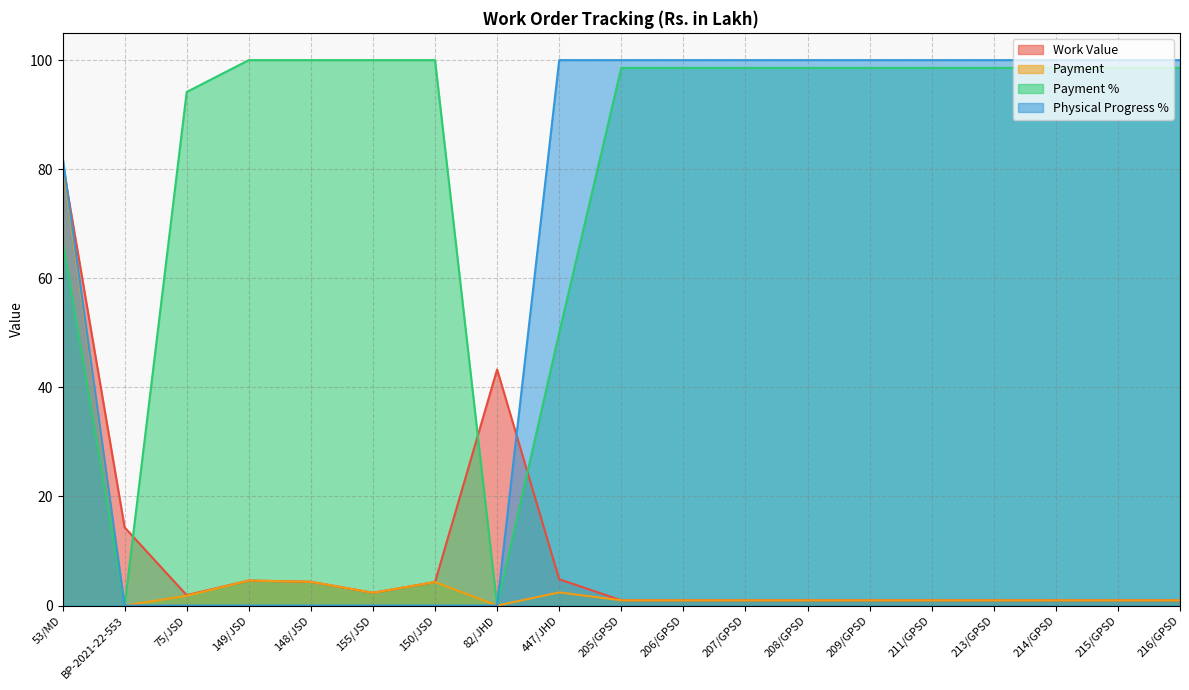

True or false: Work Value and Payment intersect in this chart.

False